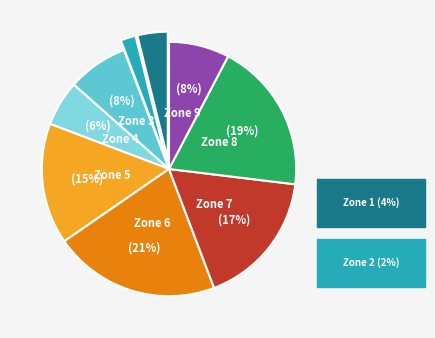

To the nearest percent, what is the average slice percentage?

11%